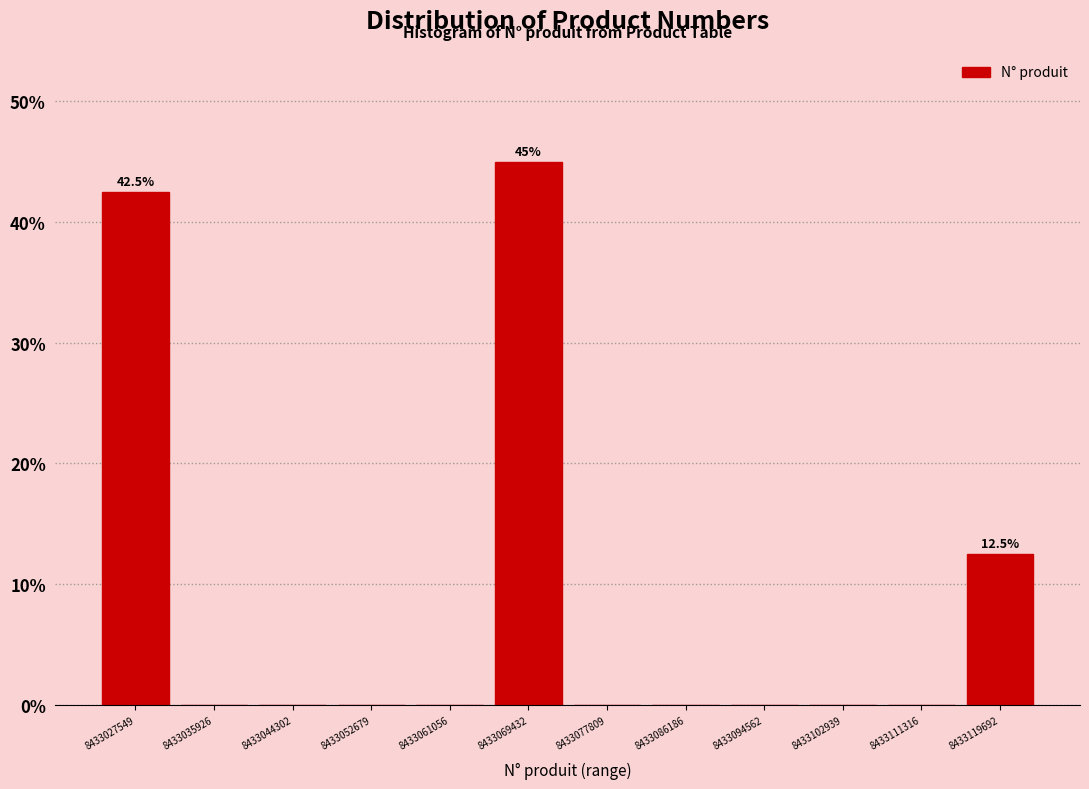

Which range on the x-axis has the tallest bar?

8433065000 to 8433074000